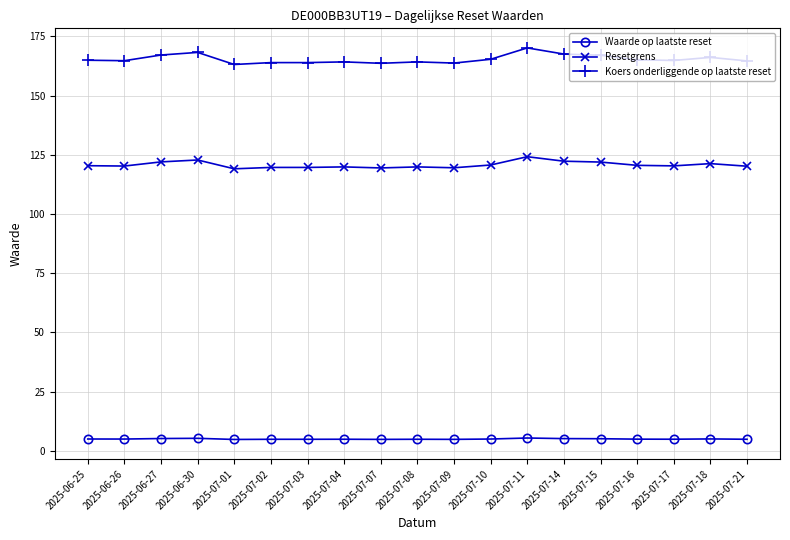

Is the value of Resetgrens at 2025-07-10 greater than the value of Waarde op laatste reset at 2025-07-15?

Yes